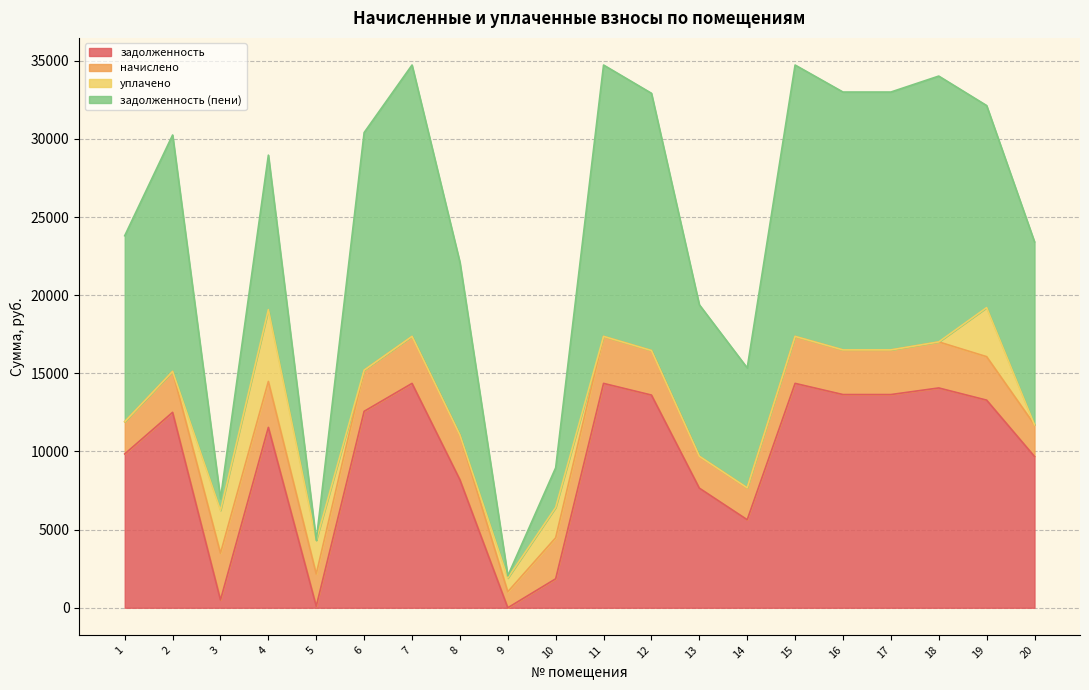

List the series in order of their peak value, lowest first.

начислено, уплачено, задолженность, задолженность (пени)